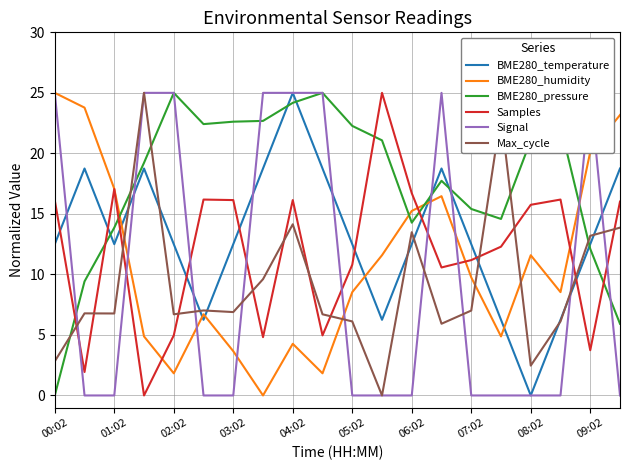

What is the highest value of the BME280_humidity series?

25.0